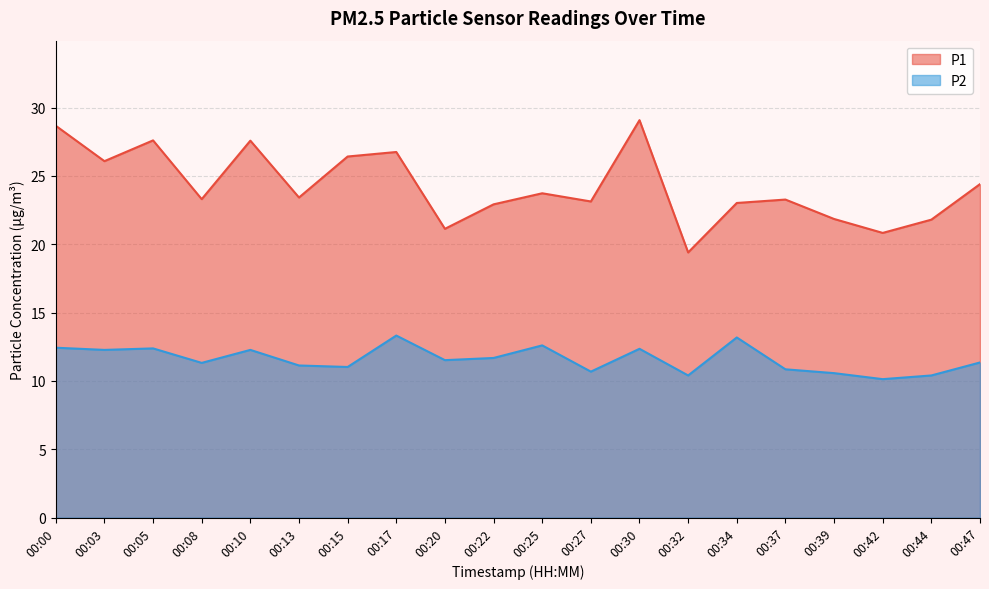

What are all the series names shown in the legend?

P1, P2